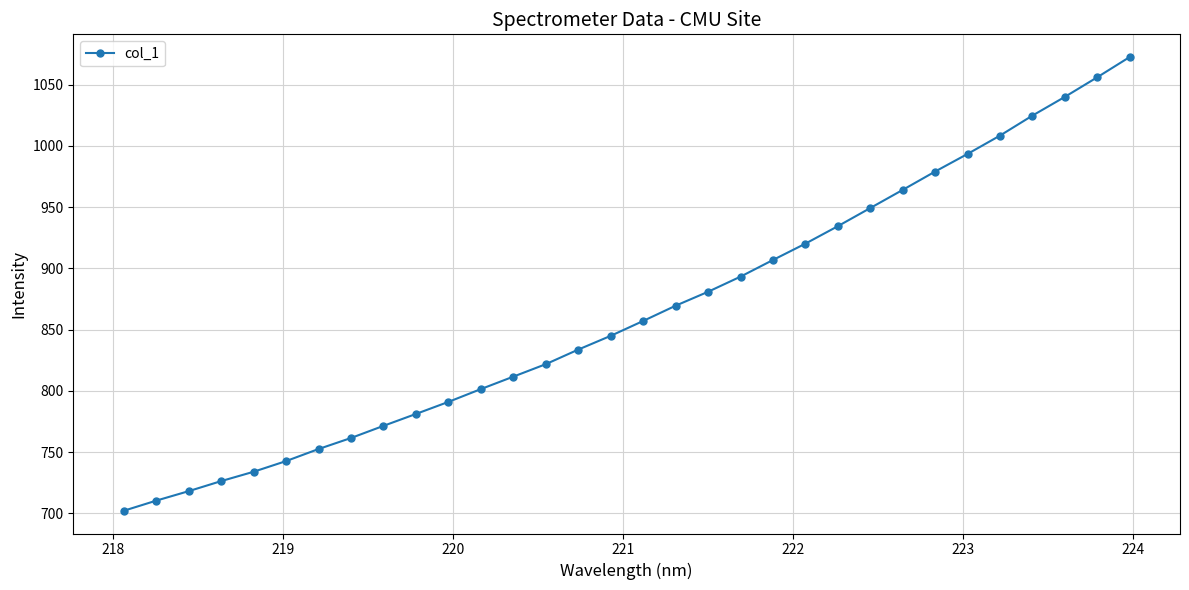

Reading left to right, extract all data points from this chart.

702.1	710.4	718.2	726.4	734.0	742.7	752.6	761.6	771.5	781.2	791.1	801.5	811.7	821.9	833.8	845.0	857.2	869.6	881.0	893.3	906.9	920.3	934.5	949.3	964.2	979.1	993.5	1008.5	1024.8	1040.1	1056.1	1072.6